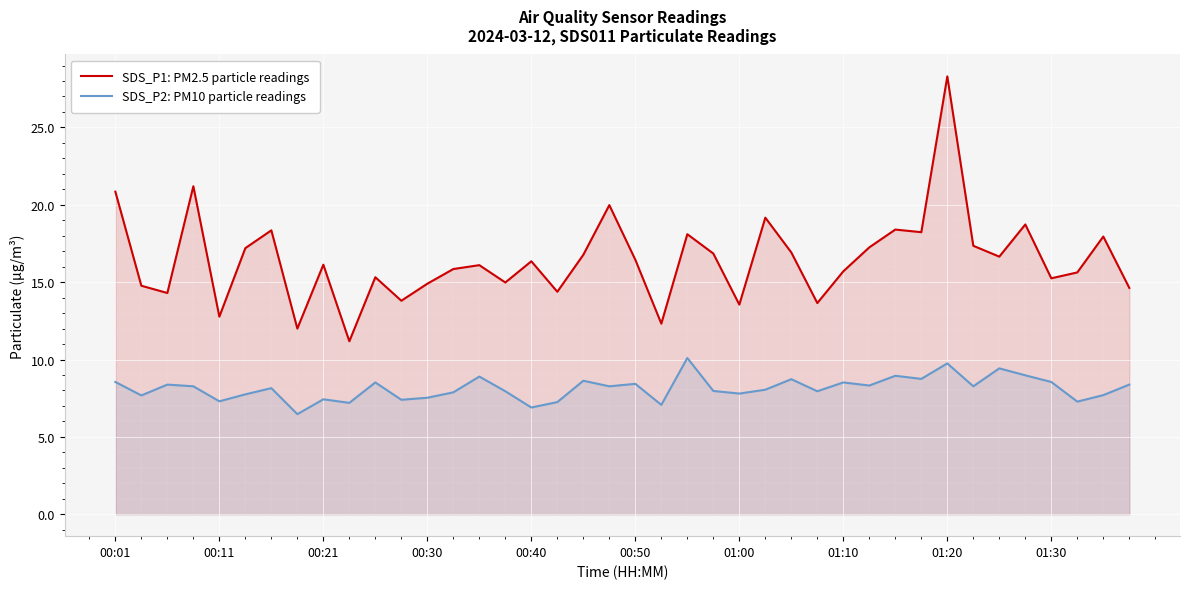

What are all the series names shown in the legend?

SDS_P1: PM2.5 particle readings, SDS_P2: PM10 particle readings